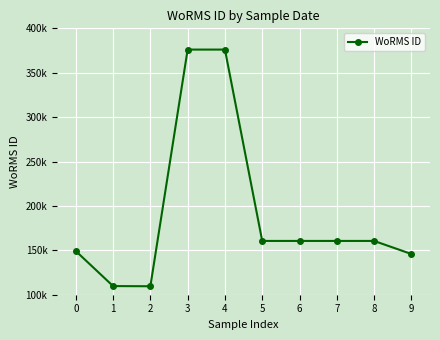

How many points are lower than both their immediate neighbors (excluding endpoints)?

1